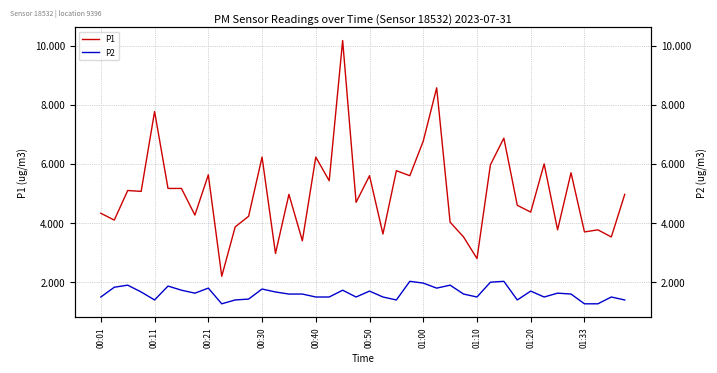

The value of P1 at 30 is 9.7. True or false?

False